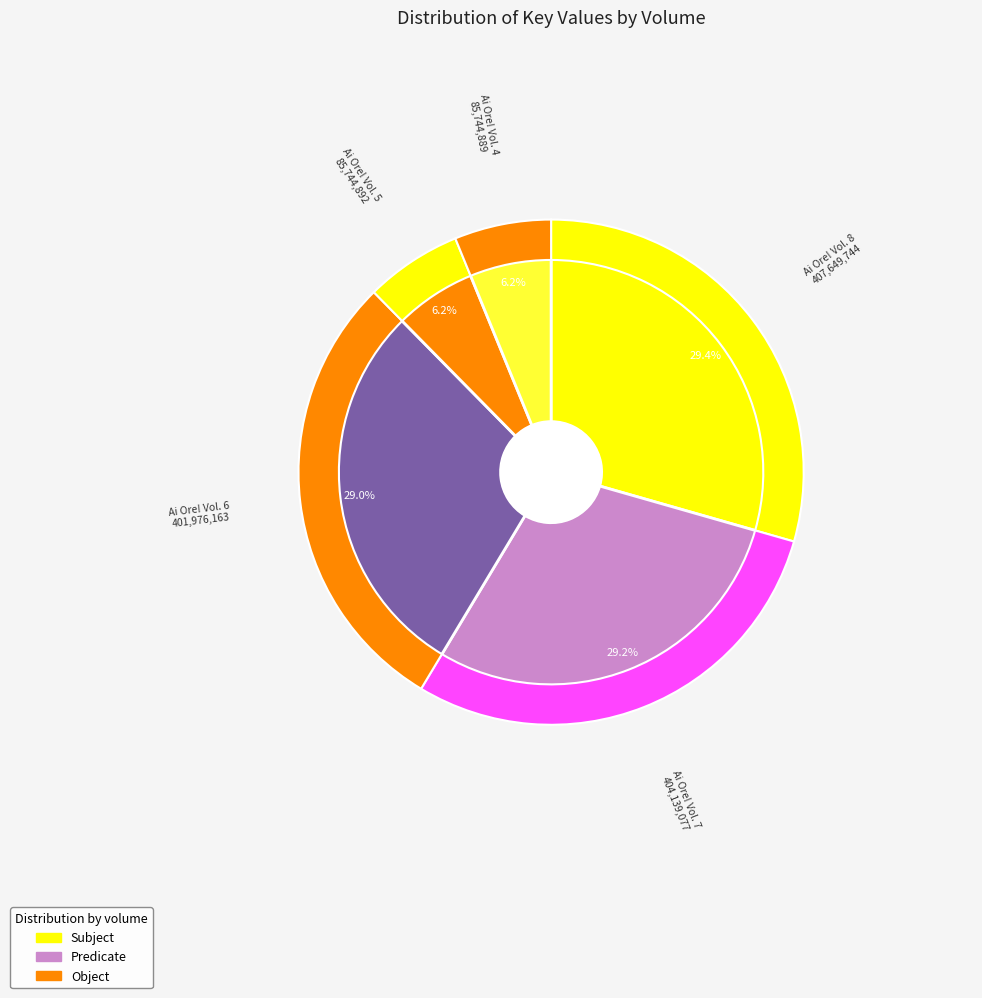

To the nearest percent, what is the difference between the largest and smallest slice percentages?

23%